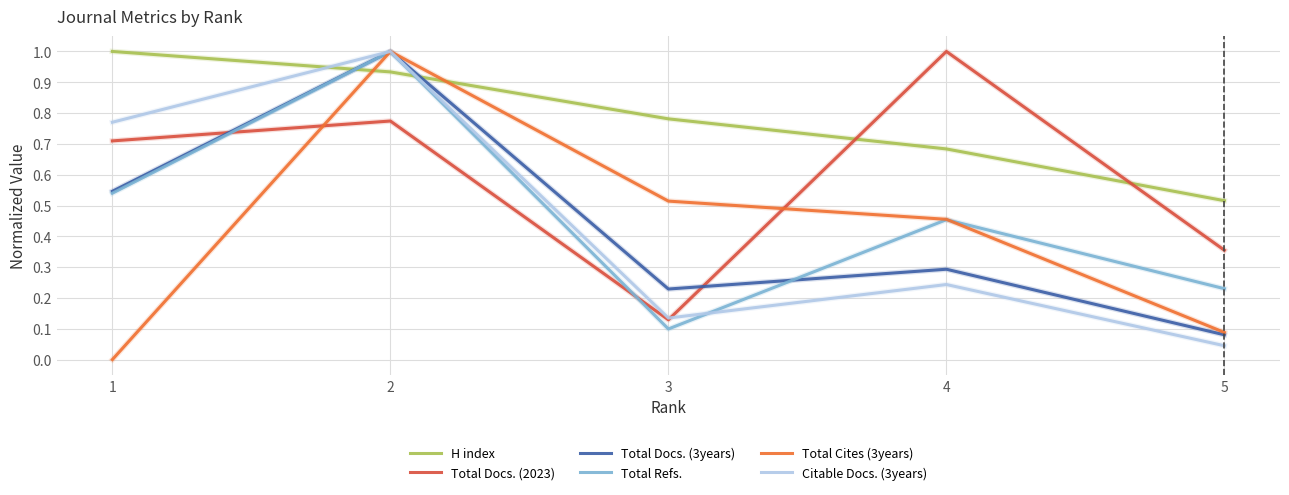

The value of Citable Docs. (3years) at 5 is 0.0. True or false?

True